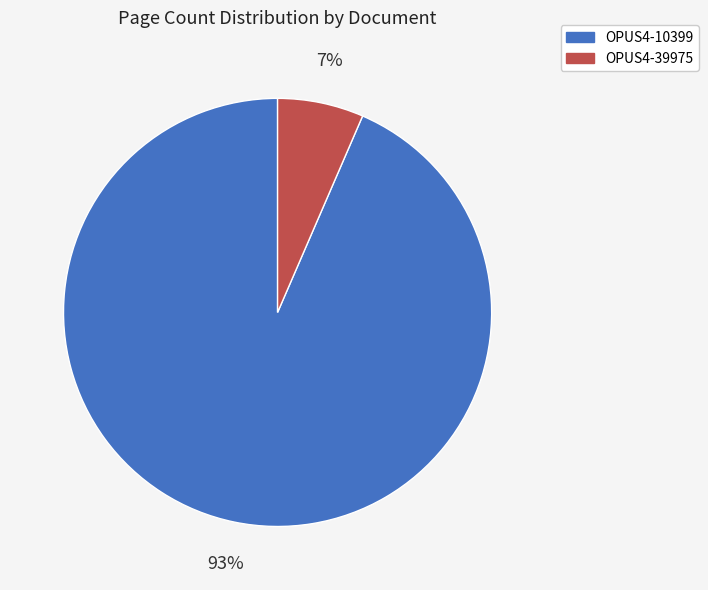

To the nearest percent, what is the average slice percentage?

50%